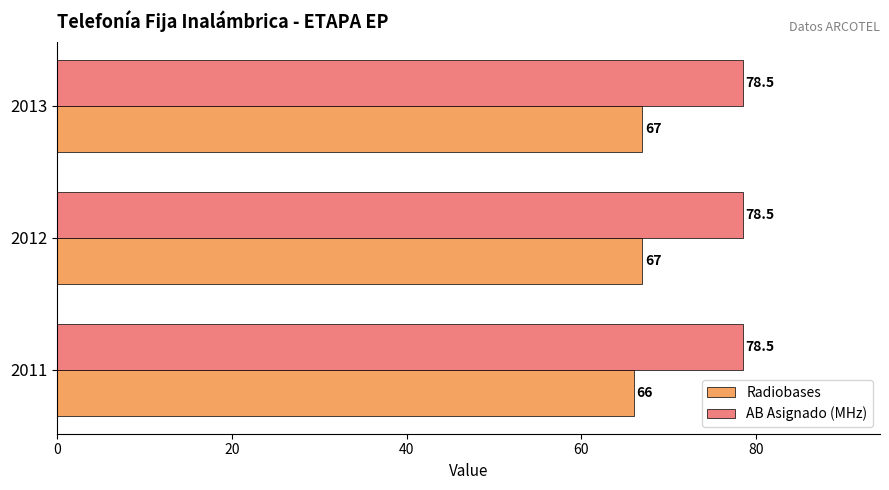

What are all the series names shown in the legend?

Radiobases, AB Asignado (MHz)